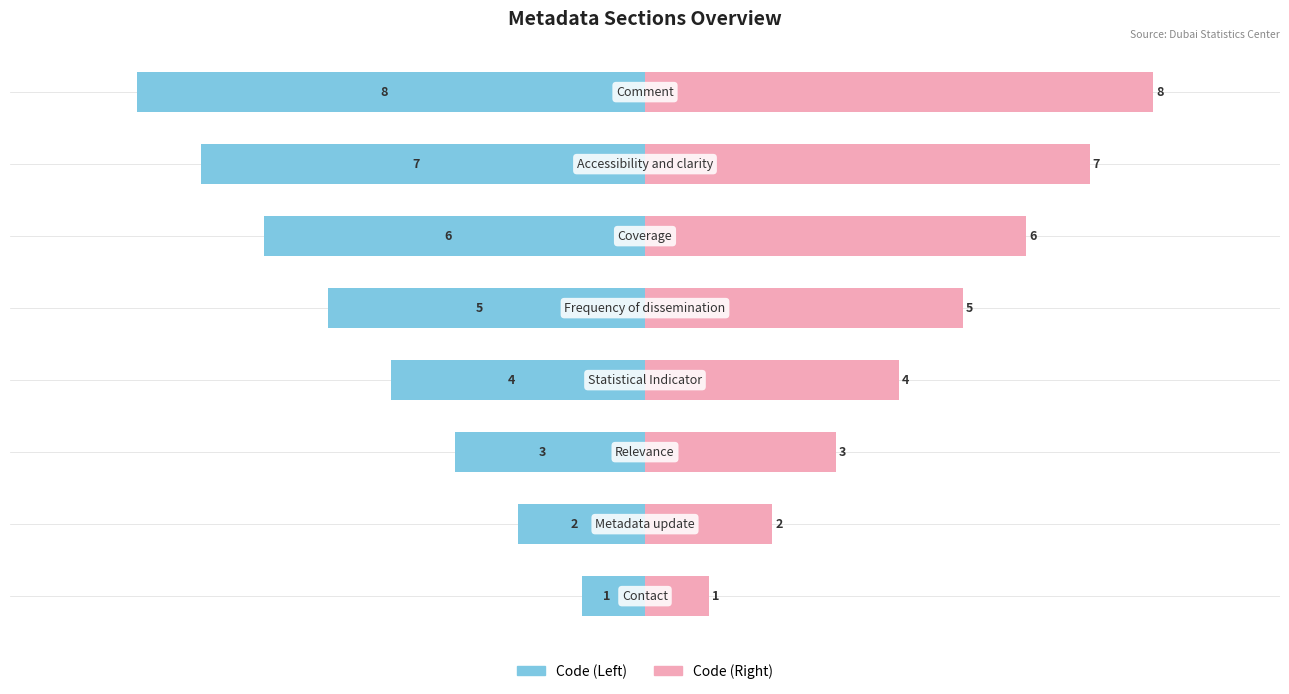

How many values in the Code (Left) series exceed -4?

3